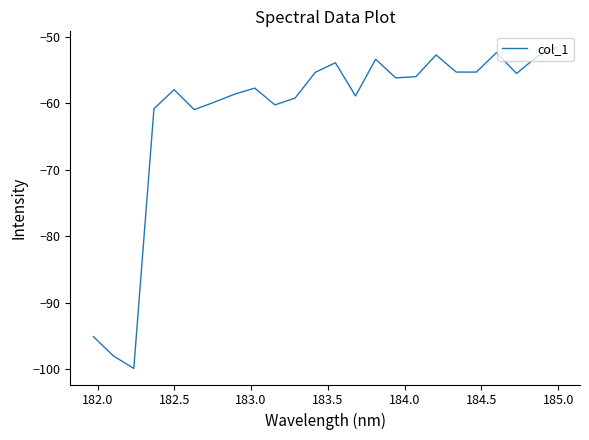

What is the greatest value displayed?

-51.6